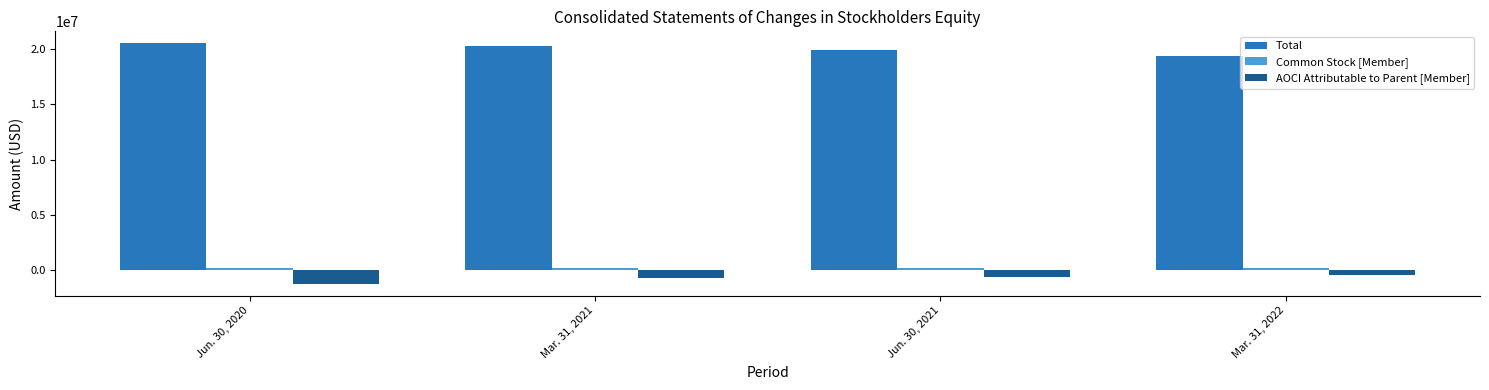

At which label does AOCI Attributable to Parent [Member] first exceed -590412?

Mar. 31, 2022